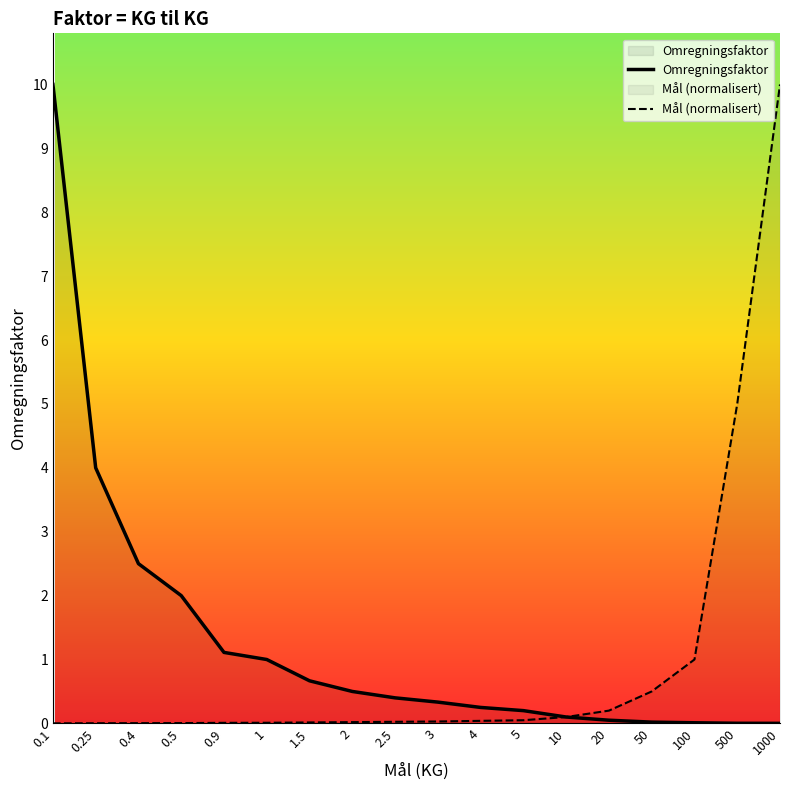

True or false: Omregningsfaktor has a value of 0.5 at 2.

True